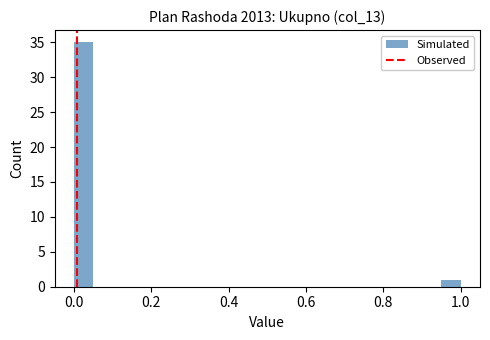

Read against the x-axis, roughly where is the centre of the tallest bar?

0.02